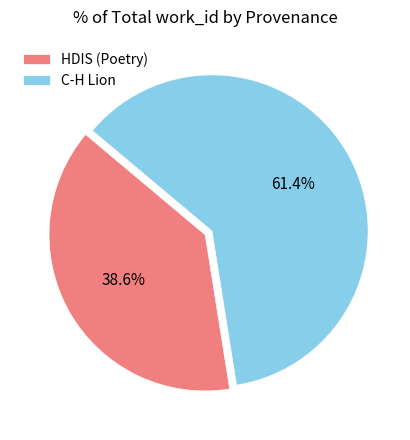

Does C-H Lion represent more than half of the total?

Yes